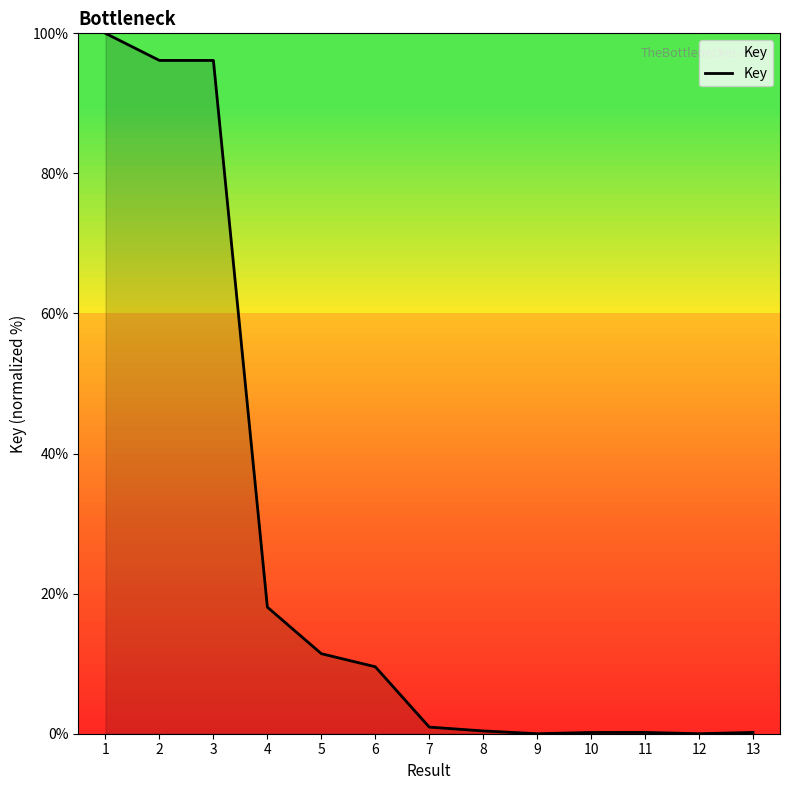

What is the difference between the maximum and minimum values?

100.0